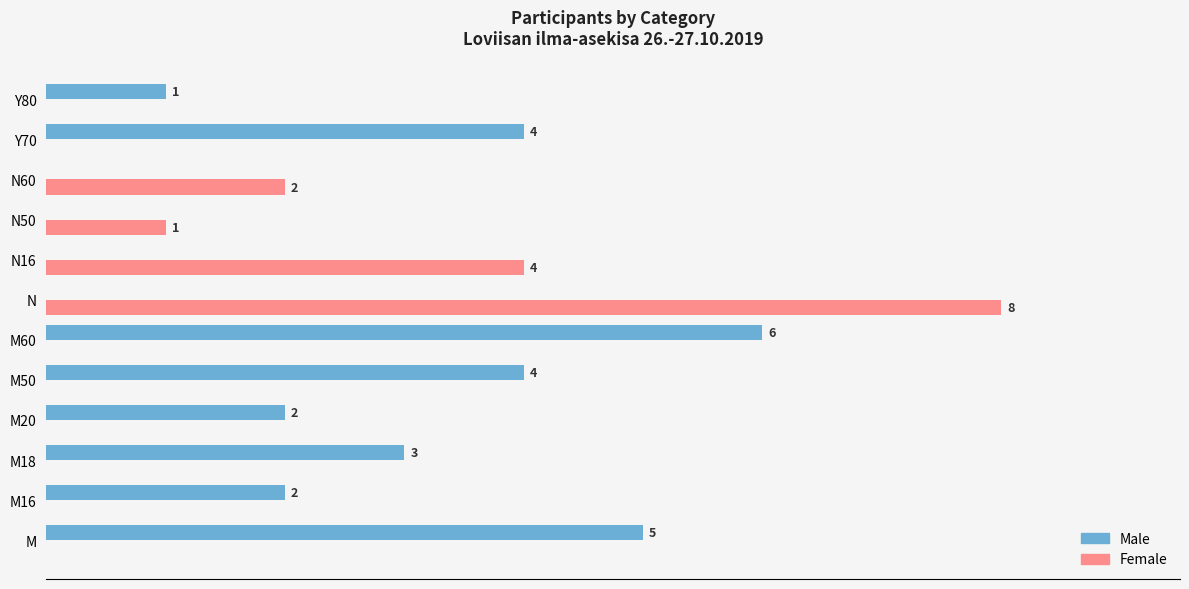

At which category is the sum across all series the highest?

N